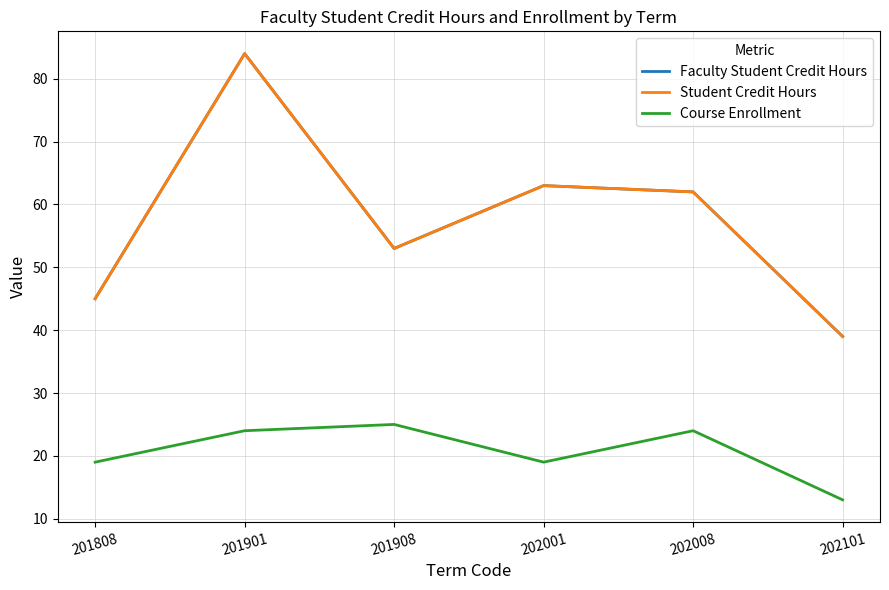

What is the spread (max minus min) of values at 202008?

38